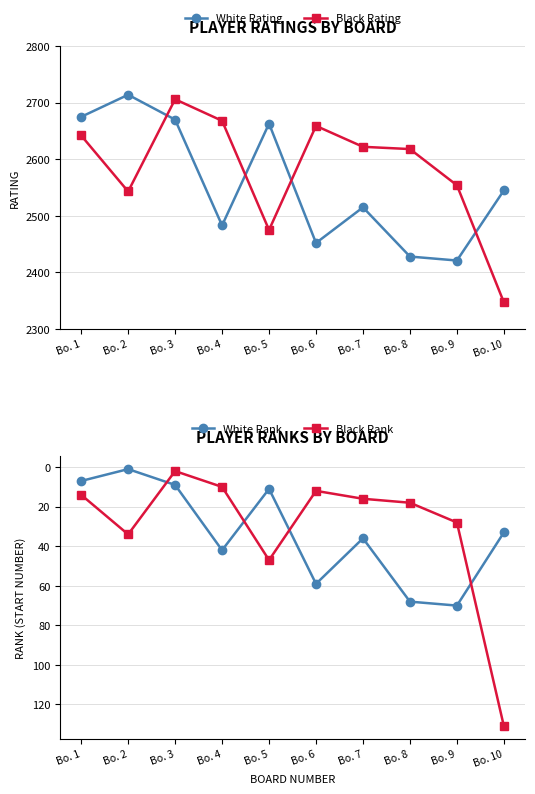

What are all the series names shown in the legend?

White Rating, Black Rating, White Rank, Black Rank